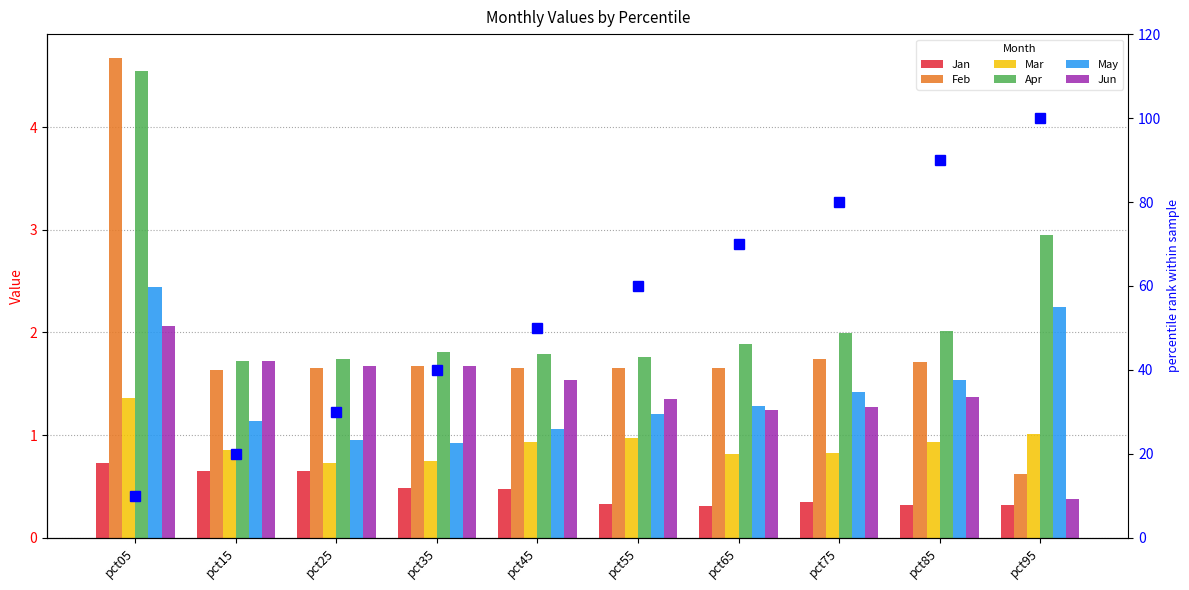

How many data points in Jun are above 1?

9